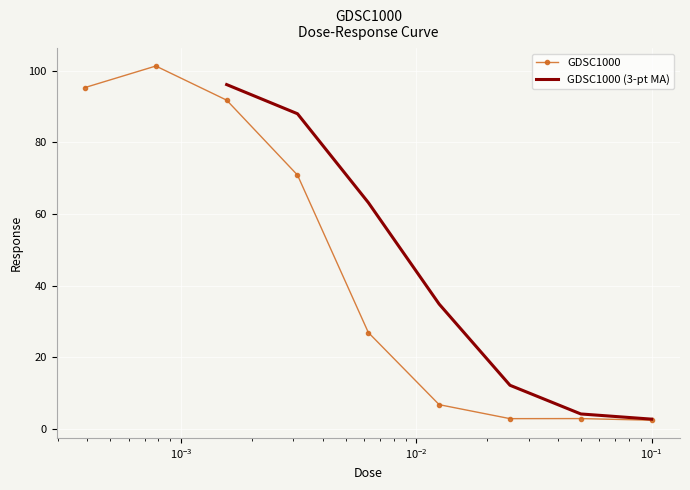

What is the sum of all values?

400.9